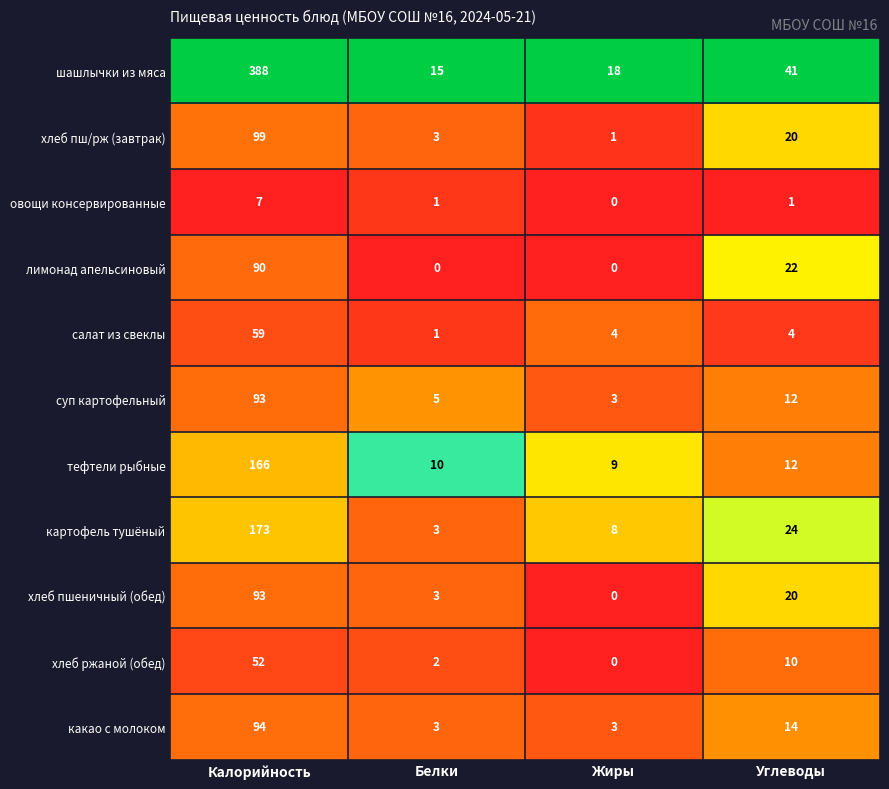

Which series has the largest range (max minus min)?

шашлычки из мяса